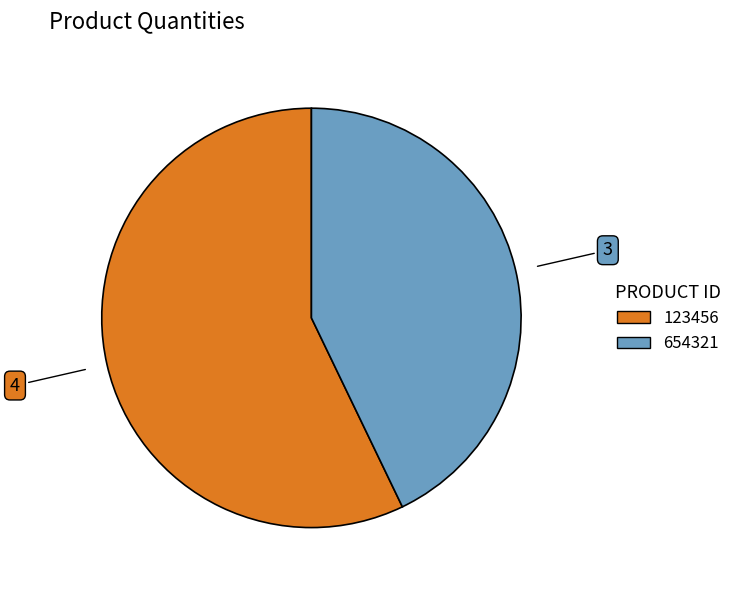

Does any single category account for the majority?

Yes